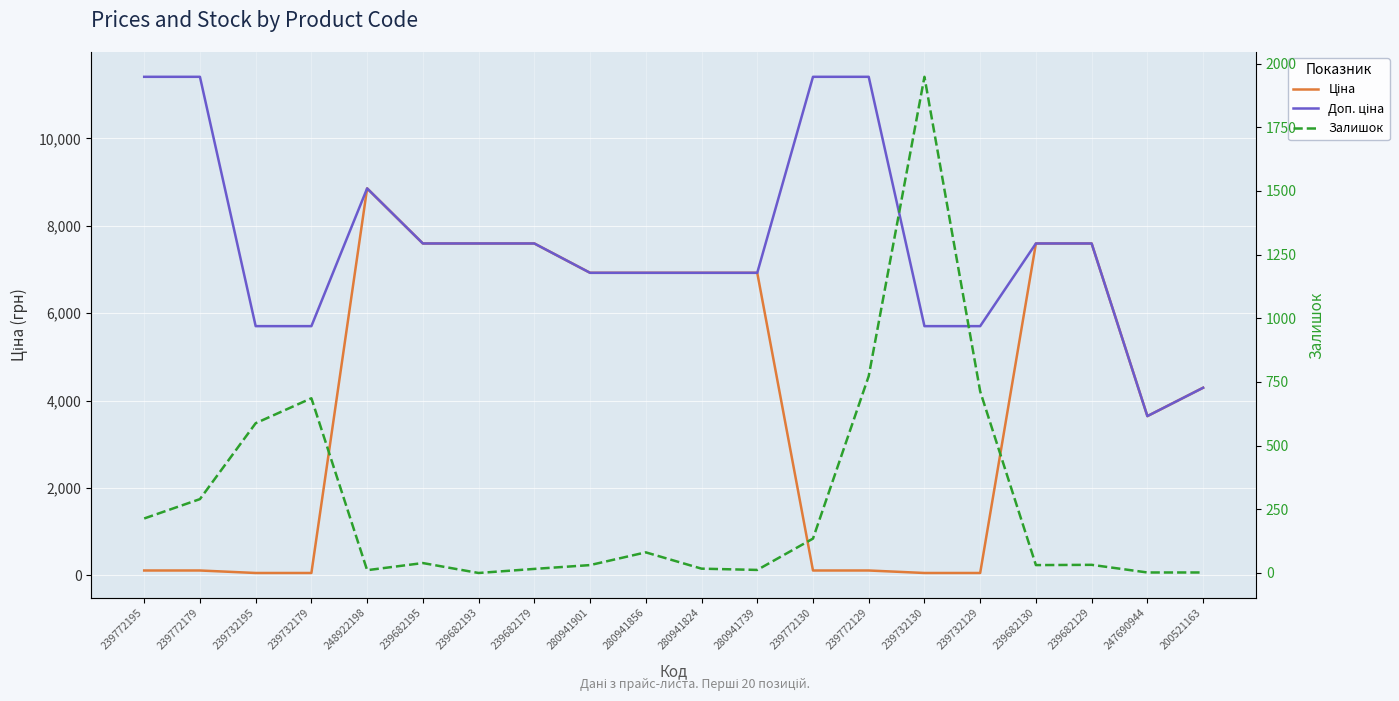

Reading left to right, what are all the values shown in this chart?

Ціна: 239772195=114.1	239772179=114.1	239732195=57.0	239732179=57.0	248922198=8856.7	239682195=7596.5	239682193=7596.5	239682179=7596.5	280941901=6925.7	280941856=6925.7	280941824=6925.7	280941739=6925.7	239772130=114.1	239772129=114.1	239732130=57.0	239732129=57.0	239682130=7596.5	239682129=7596.5	247690944=3646.5	200521163=4295.4
Доп. ціна: 239772195=11410.0	239772179=11410.0	239732195=5705.0	239732179=5705.0	248922198=8856.7	239682195=7596.5	239682193=7596.5	239682179=7596.5	280941901=6925.7	280941856=6925.7	280941824=6925.7	280941739=6925.7	239772130=11410.0	239772129=11410.0	239732130=5705.0	239732129=5705.0	239682130=7596.5	239682129=7596.5	247690944=3646.5	200521163=4295.0
Залишок: 239772195=214.0	239772179=290.0	239732195=588.0	239732179=686.0	248922198=11.0	239682195=39.0	239682193=0.0	239682179=16.0	280941901=31.0	280941856=81.0	280941824=17.0	280941739=12.0	239772130=135.0	239772129=773.0	239732130=1948.0	239732129=713.0	239682130=31.0	239682129=32.0	247690944=2.0	200521163=2.0